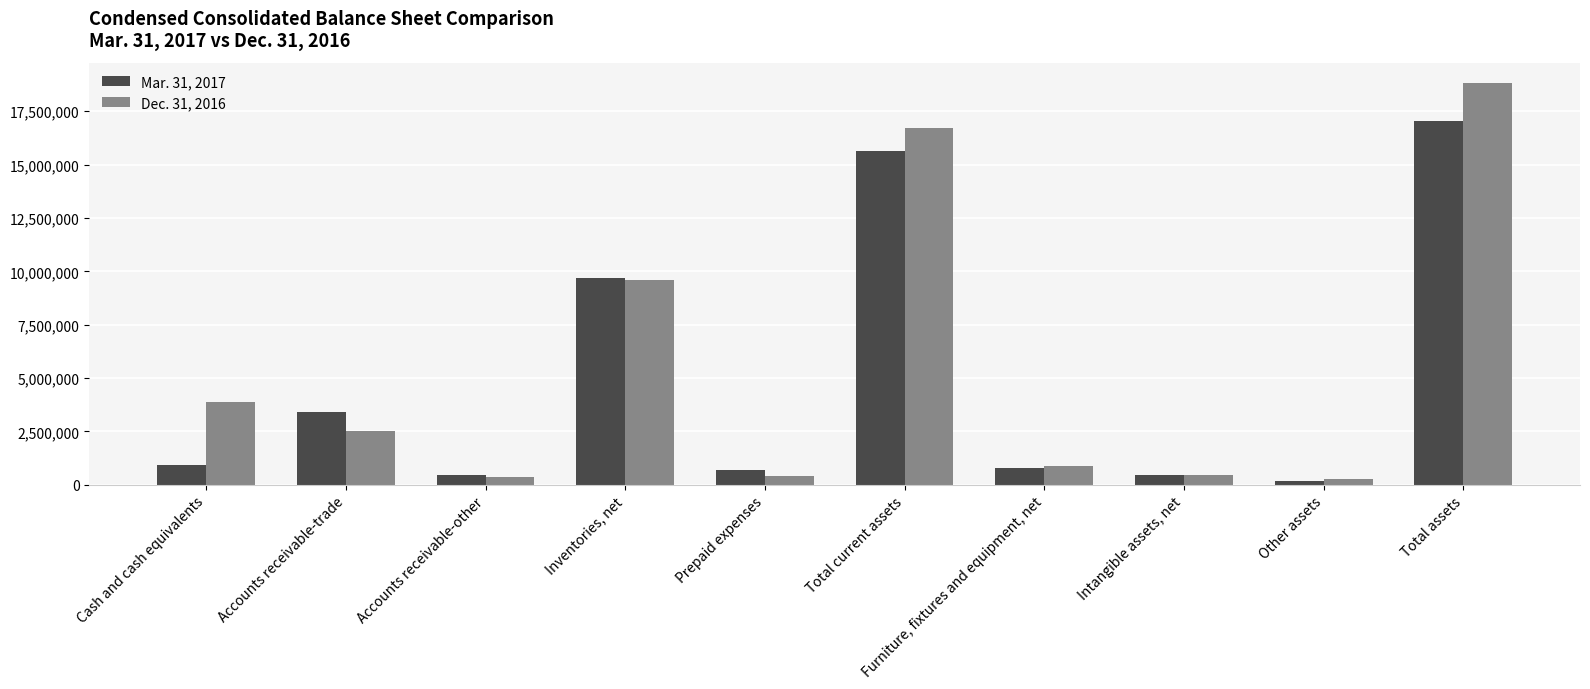

What is the sum of all Mar. 31, 2017 values?

49240575